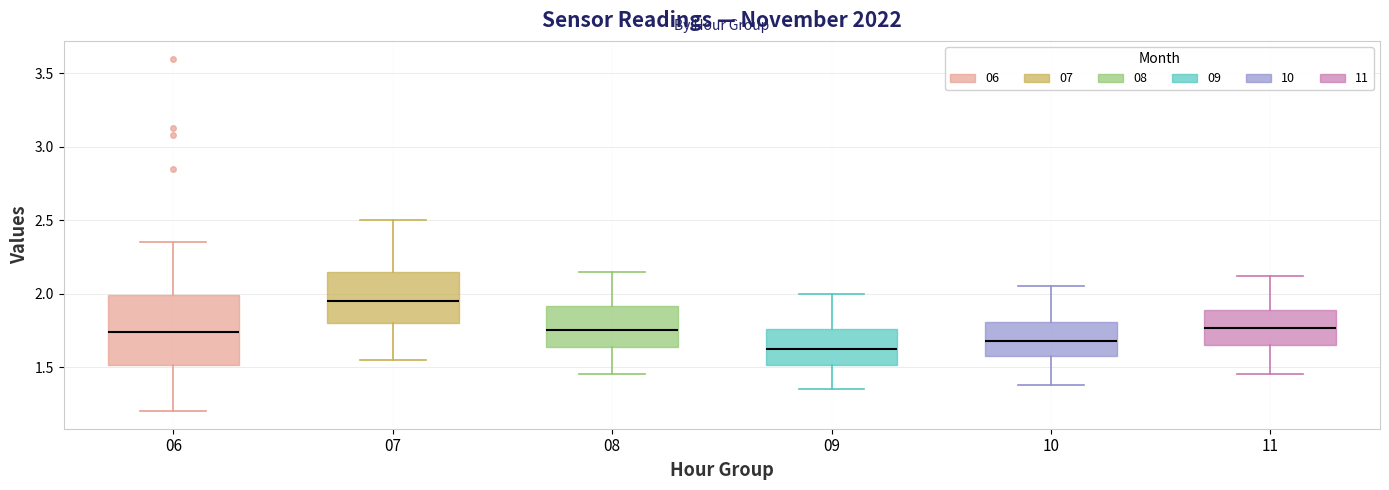

Reading left to right, read every box against the y-axis: the position of its median line, the range the box covers, and the ends of its whiskers. The values are not printed on the chart, so give them approximately, as read against the axis.

06: median 1.75, box 1.50 to 2.00, whiskers 1.20 to 2.35
07: median 1.95, box 1.80 to 2.15, whiskers 1.55 to 2.50
08: median 1.75, box 1.65 to 1.90, whiskers 1.45 to 2.15
09: median 1.60, box 1.50 to 1.75, whiskers 1.35 to 2.00
10: median 1.70, box 1.55 to 1.80, whiskers 1.40 to 2.05
11: median 1.75, box 1.65 to 1.90, whiskers 1.45 to 2.10